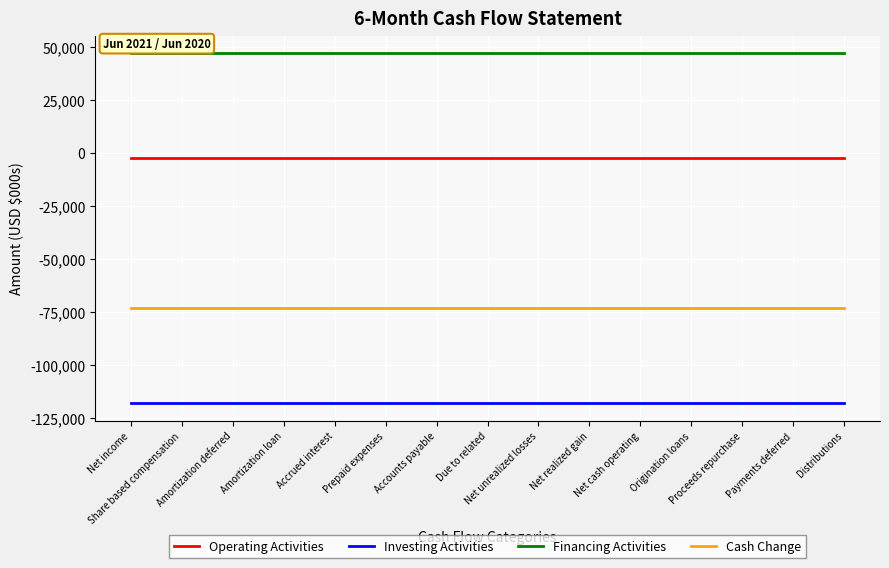

True or false: Cash Change and Investing Activities intersect in this chart.

False